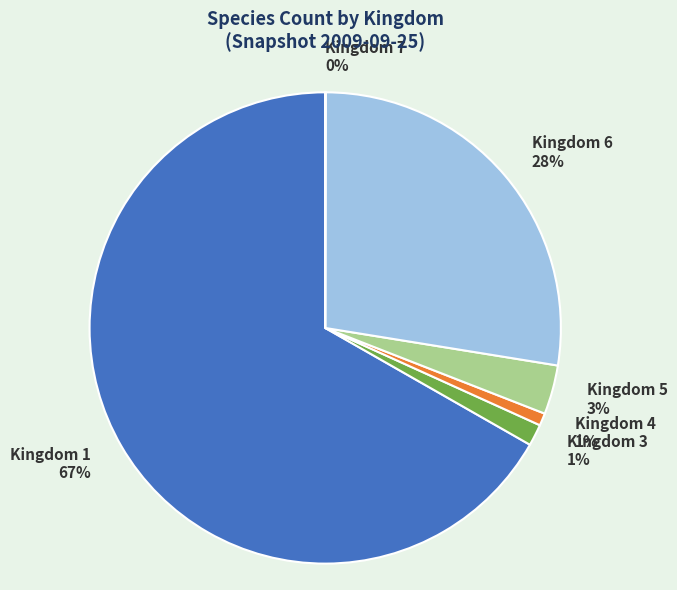

Is the sum of Kingdom 3 1% and Kingdom 5 3% greater than half?

No